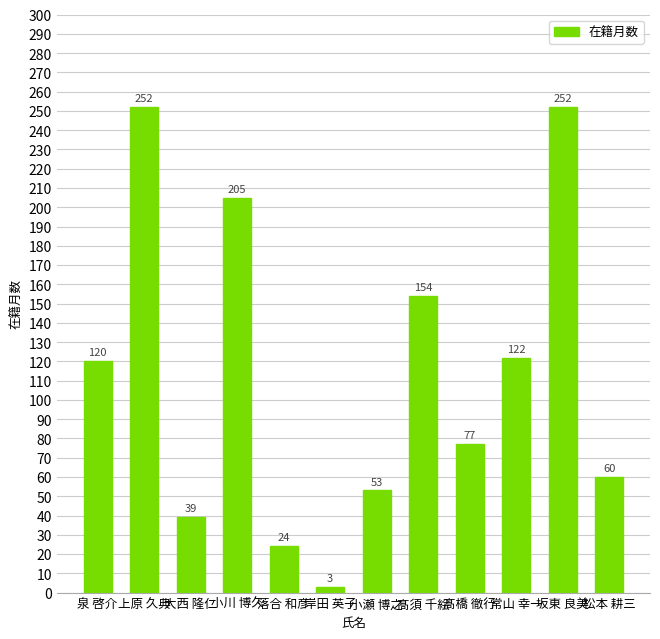

How many bars are there in total?

12